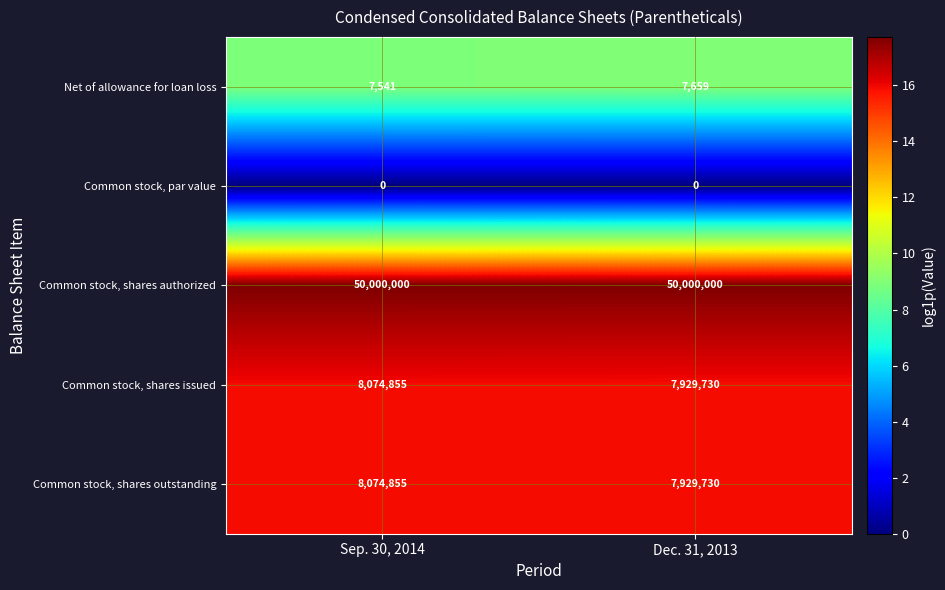

Which category has the highest value in the Common stock, shares outstanding series?

Sep. 30, 2014